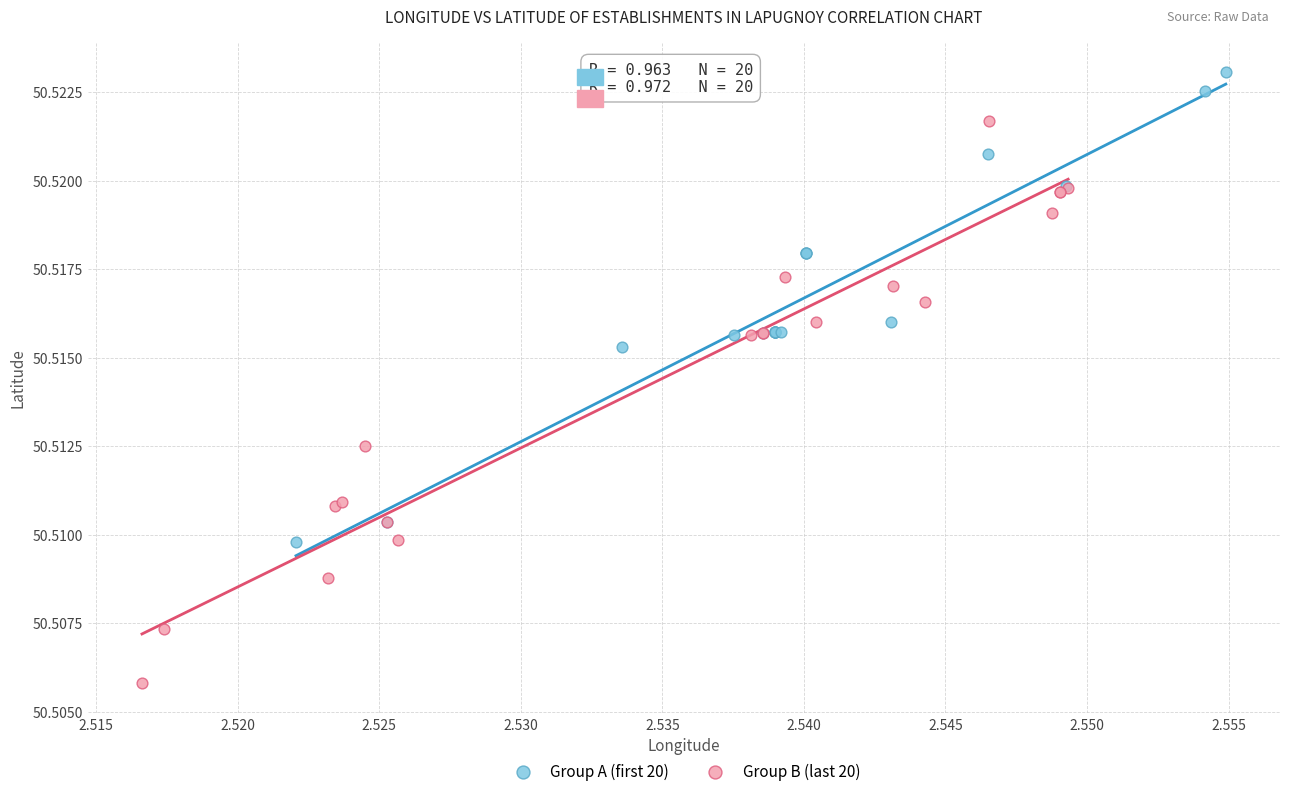

Which series has the largest Y range (max minus min)?

Group B (last 20)